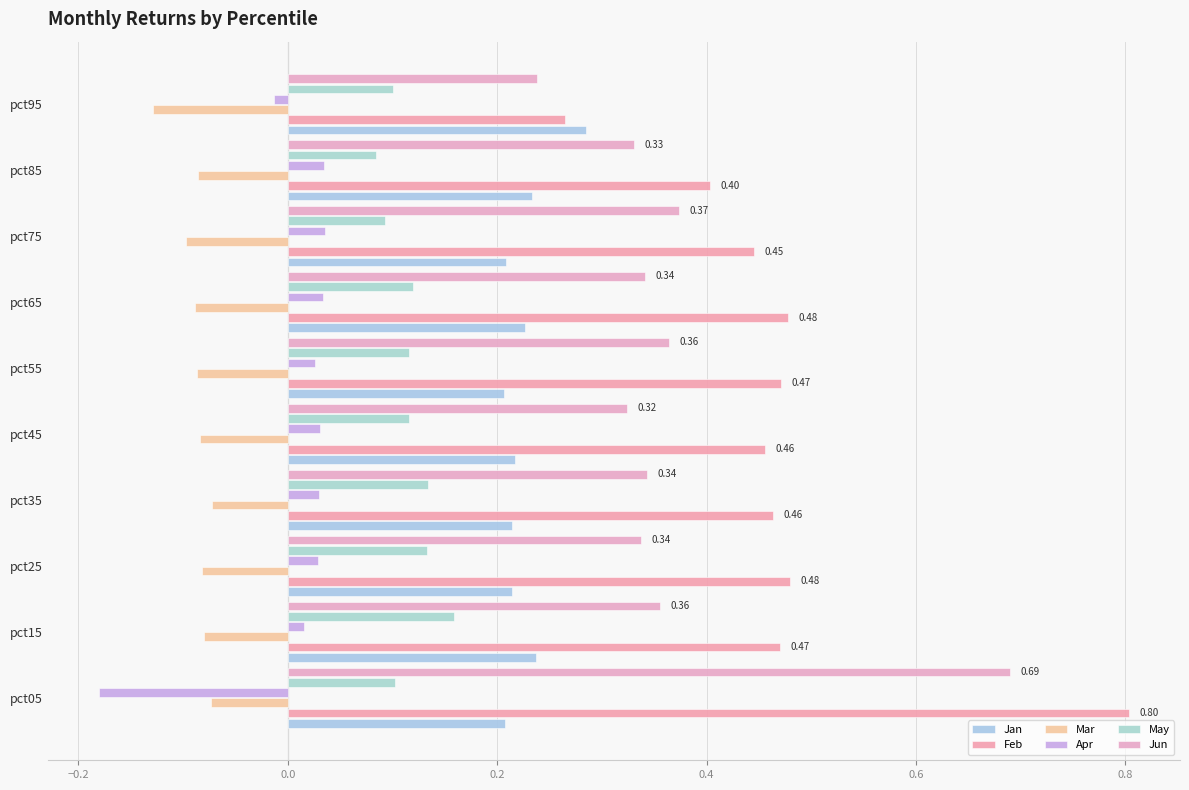

What is the smallest value displayed?

-0.2